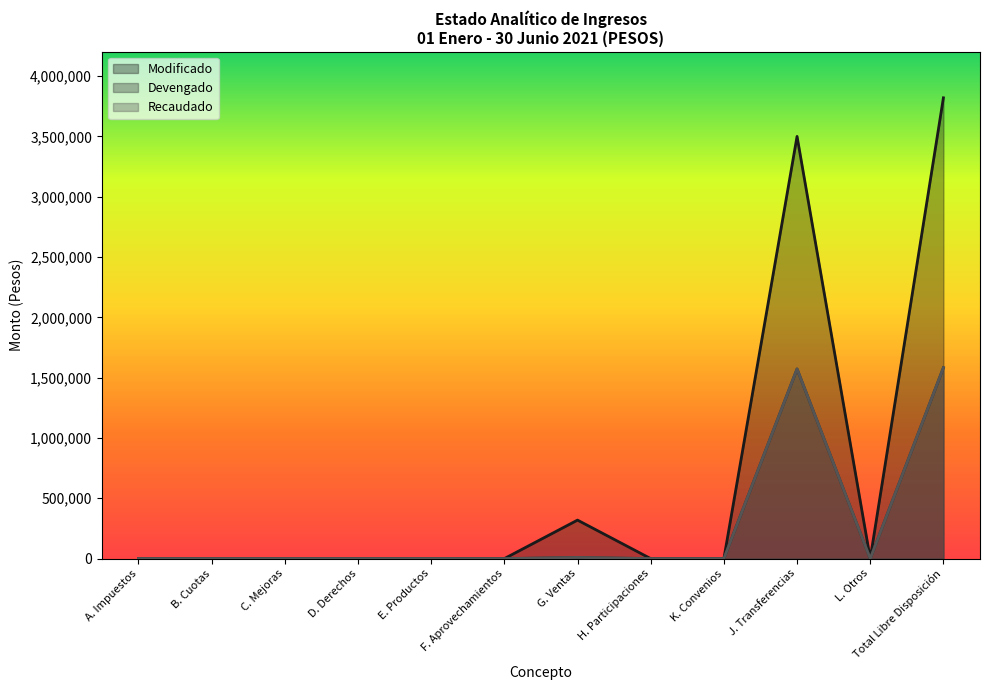

List the labels in order of Recaudado value, largest first.

Total Libre Disposición, J. Transferencias, G. Ventas, E. Productos, A. Impuestos, B. Cuotas, C. Mejoras, D. Derechos, F. Aprovechamientos, H. Participaciones, K. Convenios, L. Otros